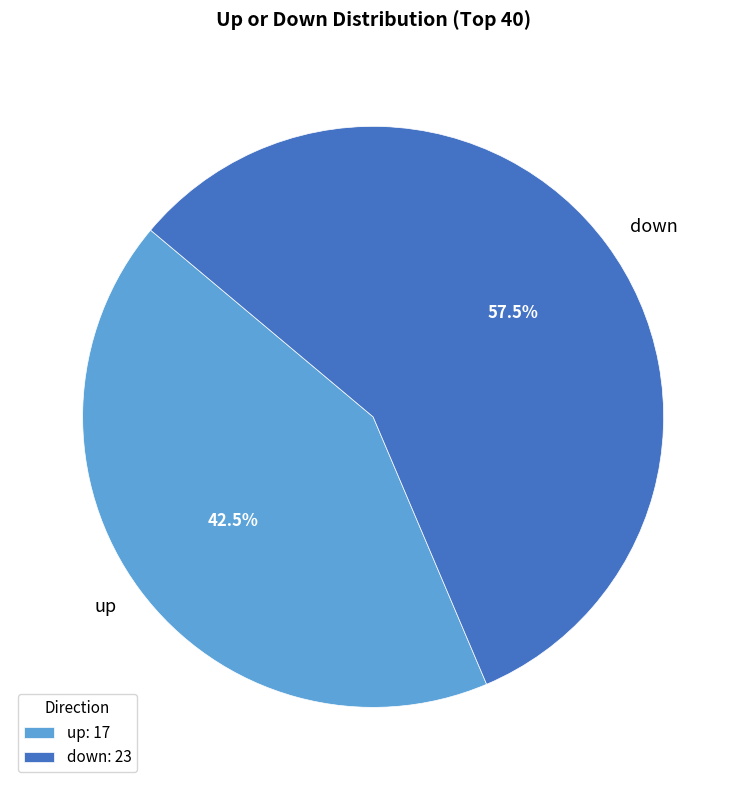

To the nearest percent, what is the combined percentage of up and down?

100%